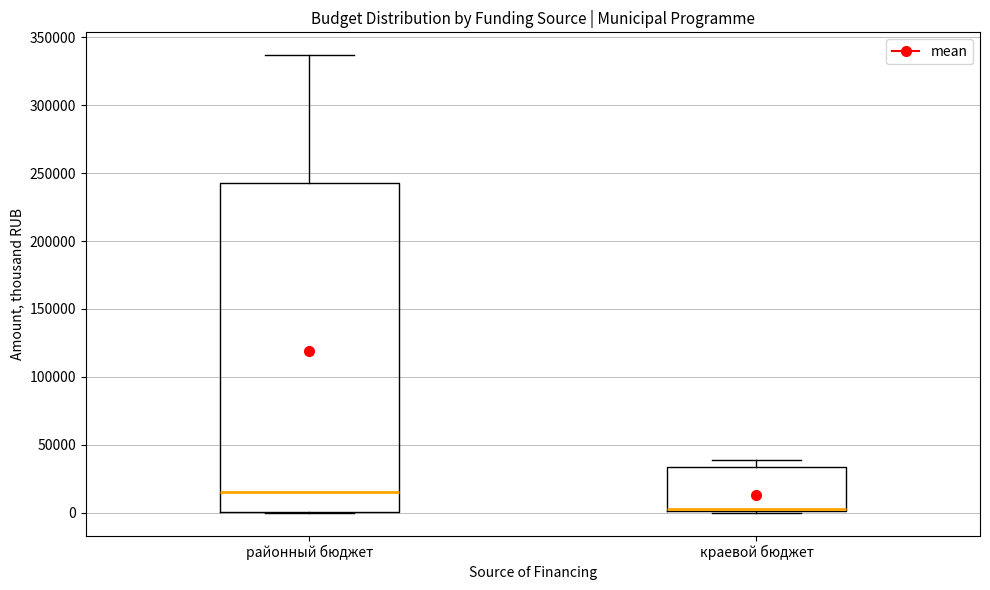

Reading left to right, transcribe this box plot: for each box, give where its median line is, the range the box spans, and where its two whiskers end, as read against the y-axis. The values are not printed on the chart, so give them approximately, as read against the axis.

районный бюджет: median 15000, box 0 to 245000, whiskers 0 to 335000
краевой бюджет: median 5000, box 0 to 35000, whiskers 0 to 40000